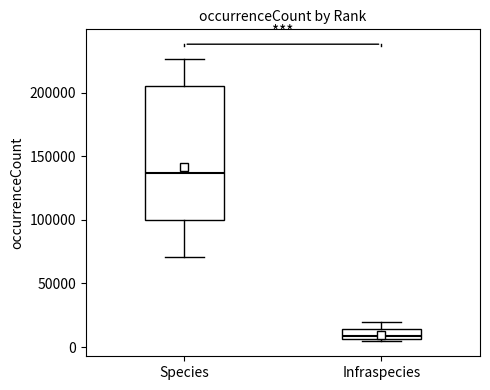

Reading left to right, read every box against the y-axis: the position of its median line, the range the box covers, and the ends of its whiskers. The values are not printed on the chart, so give them approximately, as read against the axis.

Species: median 135000, box 100000 to 205000, whiskers 70000 to 225000
Infraspecies: median 10000, box 5000 to 15000, whiskers 5000 (just below the box's lower edge) to 20000